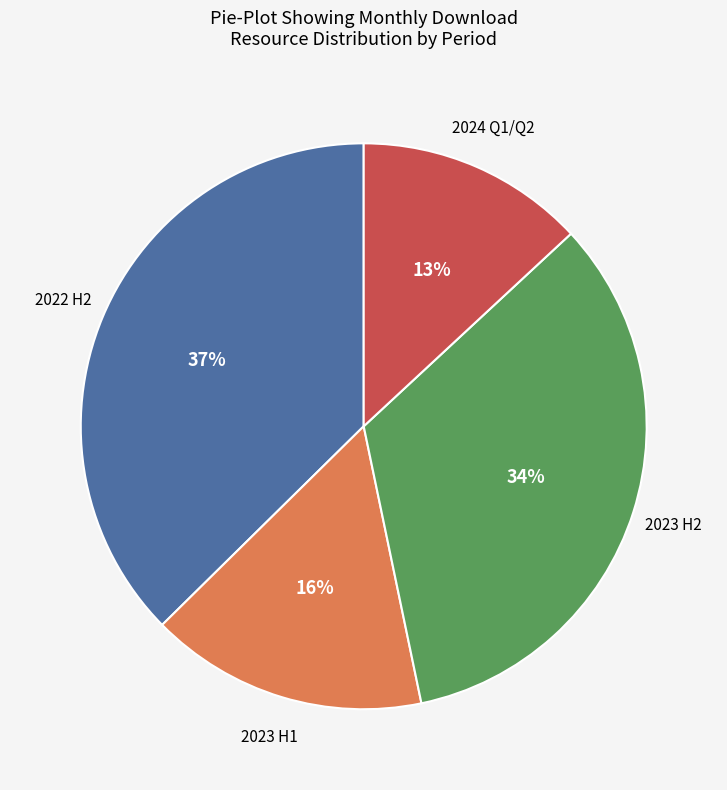

To the nearest percent, what is the average slice percentage?

25%